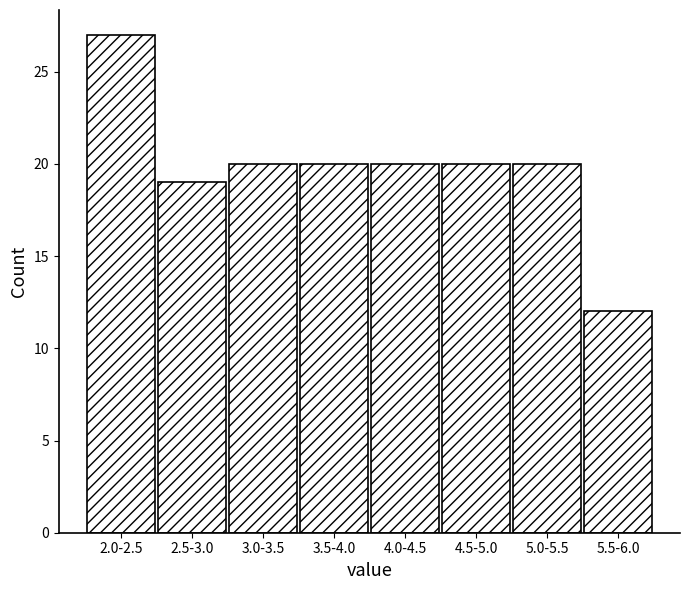

Reading left to right, extract all data points from this chart.

27	19	20	20	20	20	20	12